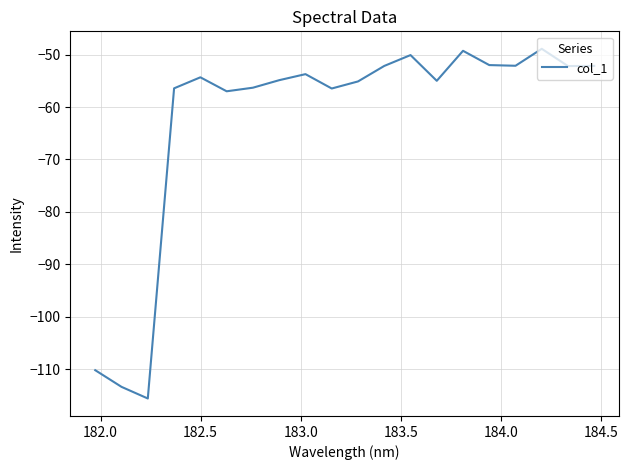

What is the smallest value displayed?

-115.5